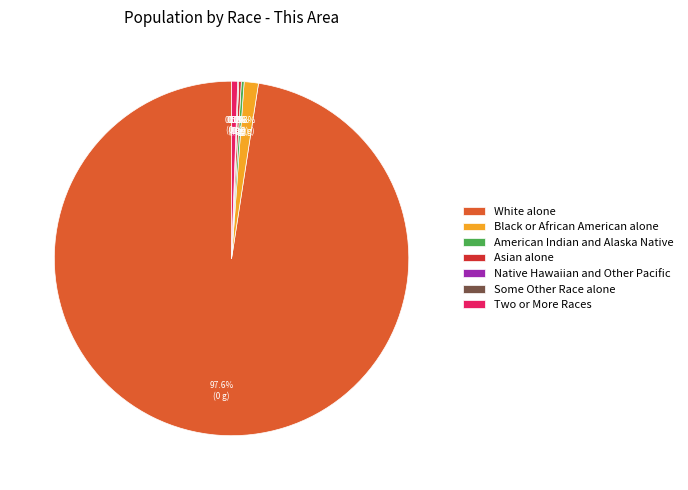

What is the largest slice in the pie chart?

White alone